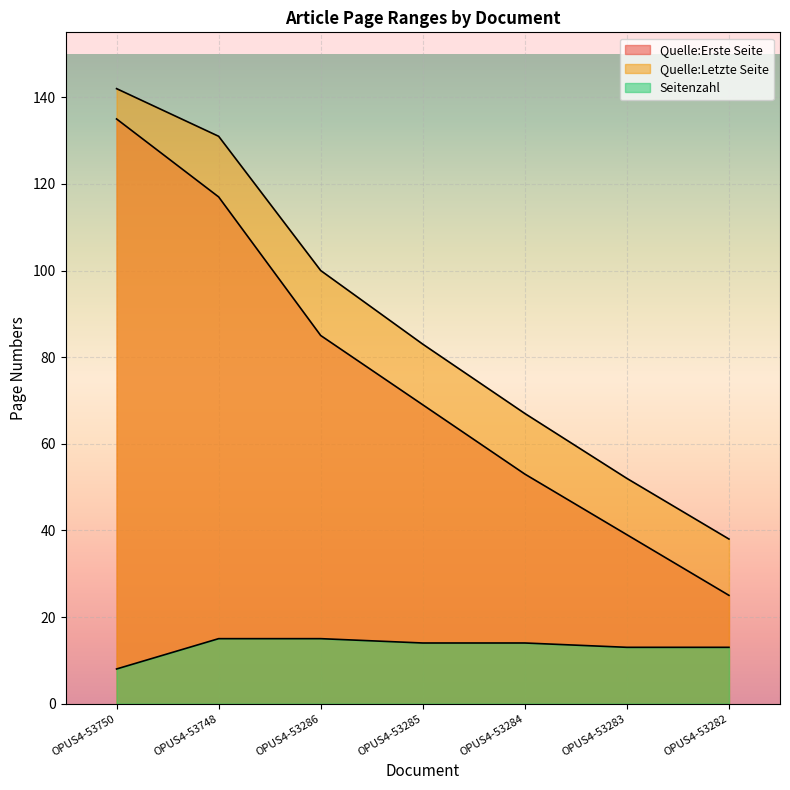

Reading left to right, what are all the values shown in this chart?

Quelle:Erste Seite: OPUS4-53750=135	OPUS4-53748=117	OPUS4-53286=85	OPUS4-53285=69	OPUS4-53284=53	OPUS4-53283=39	OPUS4-53282=25
Quelle:Letzte Seite: OPUS4-53750=142	OPUS4-53748=131	OPUS4-53286=100	OPUS4-53285=83	OPUS4-53284=67	OPUS4-53283=52	OPUS4-53282=38
Seitenzahl: OPUS4-53750=8	OPUS4-53748=15	OPUS4-53286=15	OPUS4-53285=14	OPUS4-53284=14	OPUS4-53283=13	OPUS4-53282=13